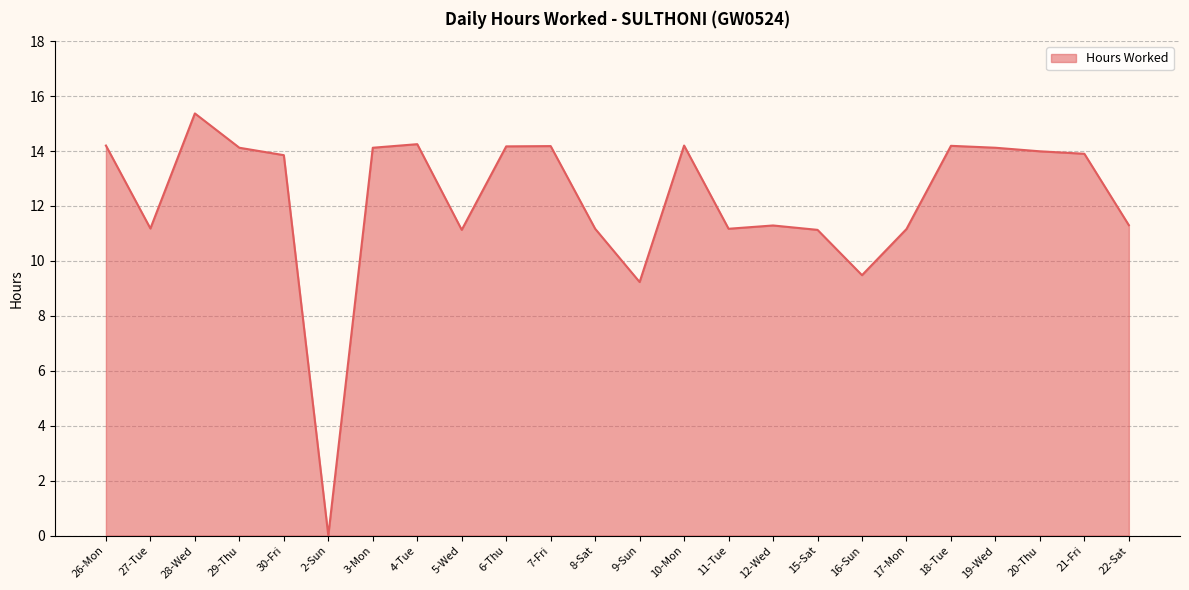

Where does the data first go above 13?

26-Mon